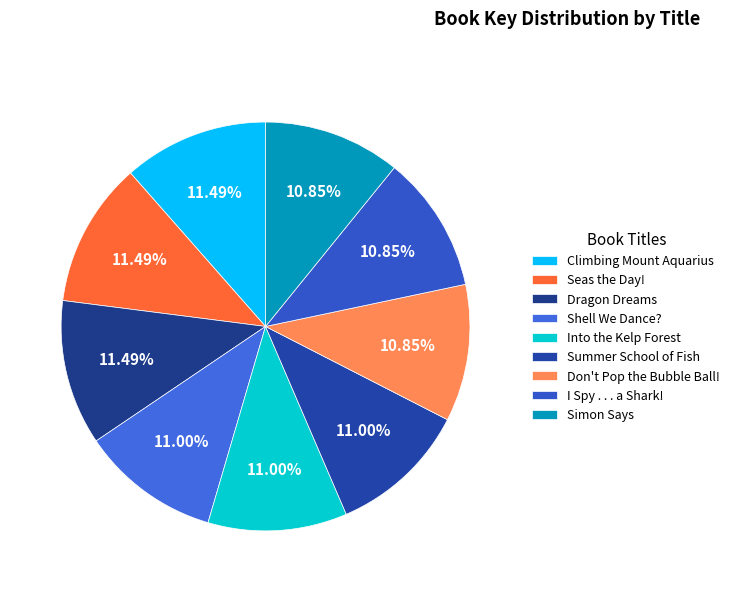

Is the sum of Dragon Dreams and I Spy . . . a Shark! greater than half?

No